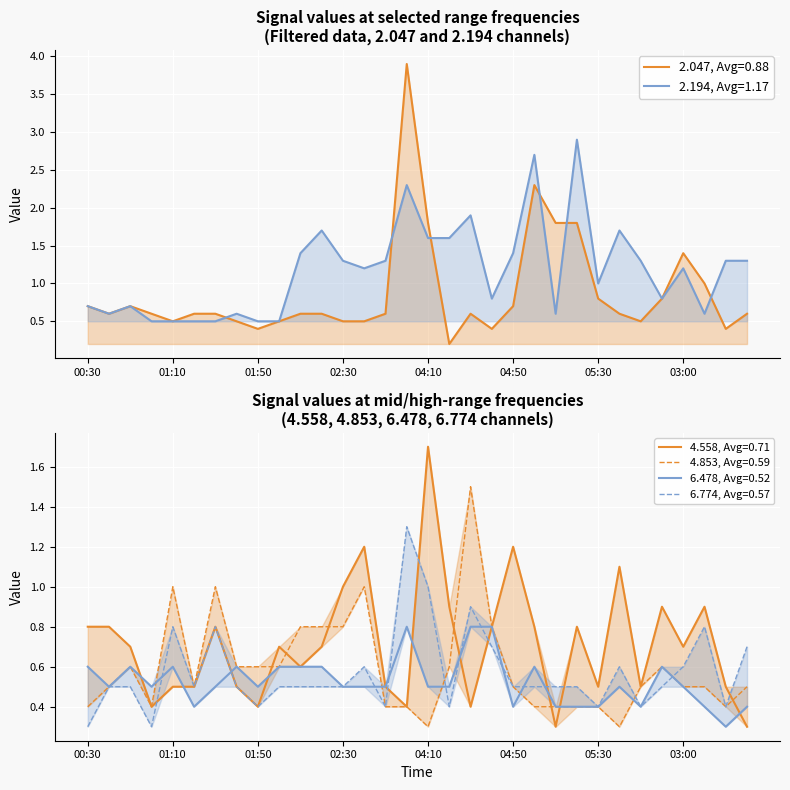

Which category has the lowest value across all series?

04:20